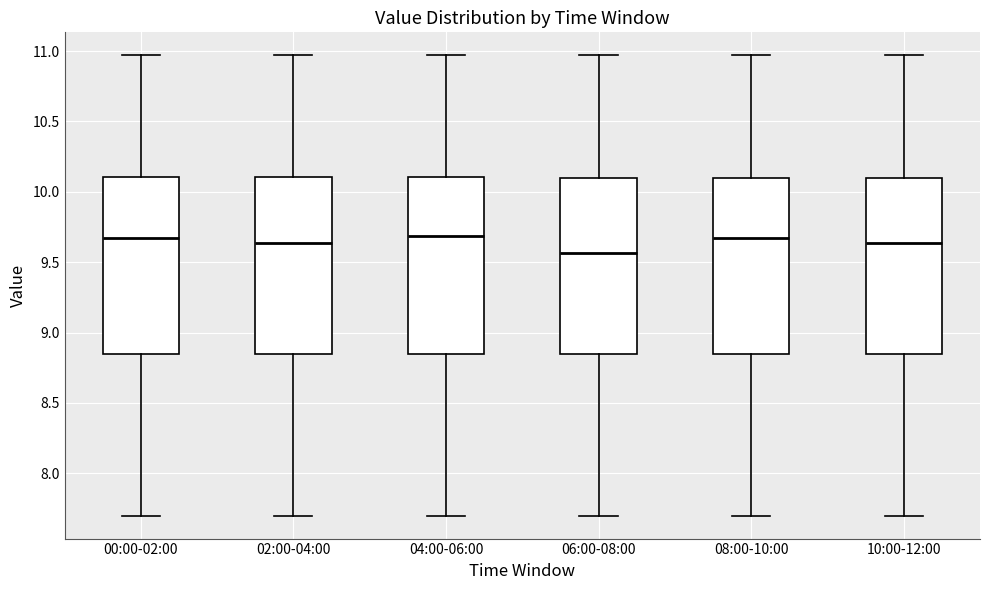

Which box's median line is the lowest?

06:00-08:00